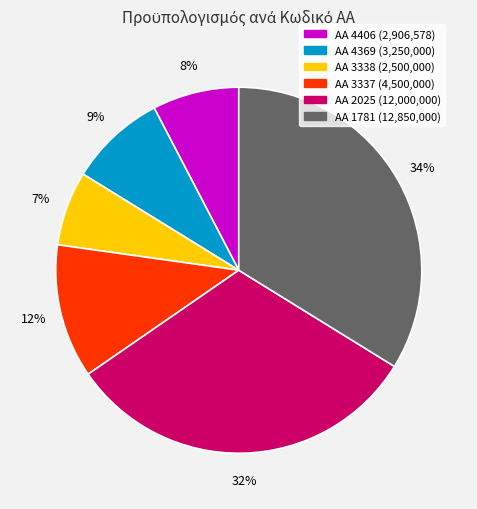

Rank the categories by value from lowest to highest.

AA 3338 (2,500,000), AA 4406 (2,906,578), AA 4369 (3,250,000), AA 3337 (4,500,000), AA 2025 (12,000,000), AA 1781 (12,850,000)